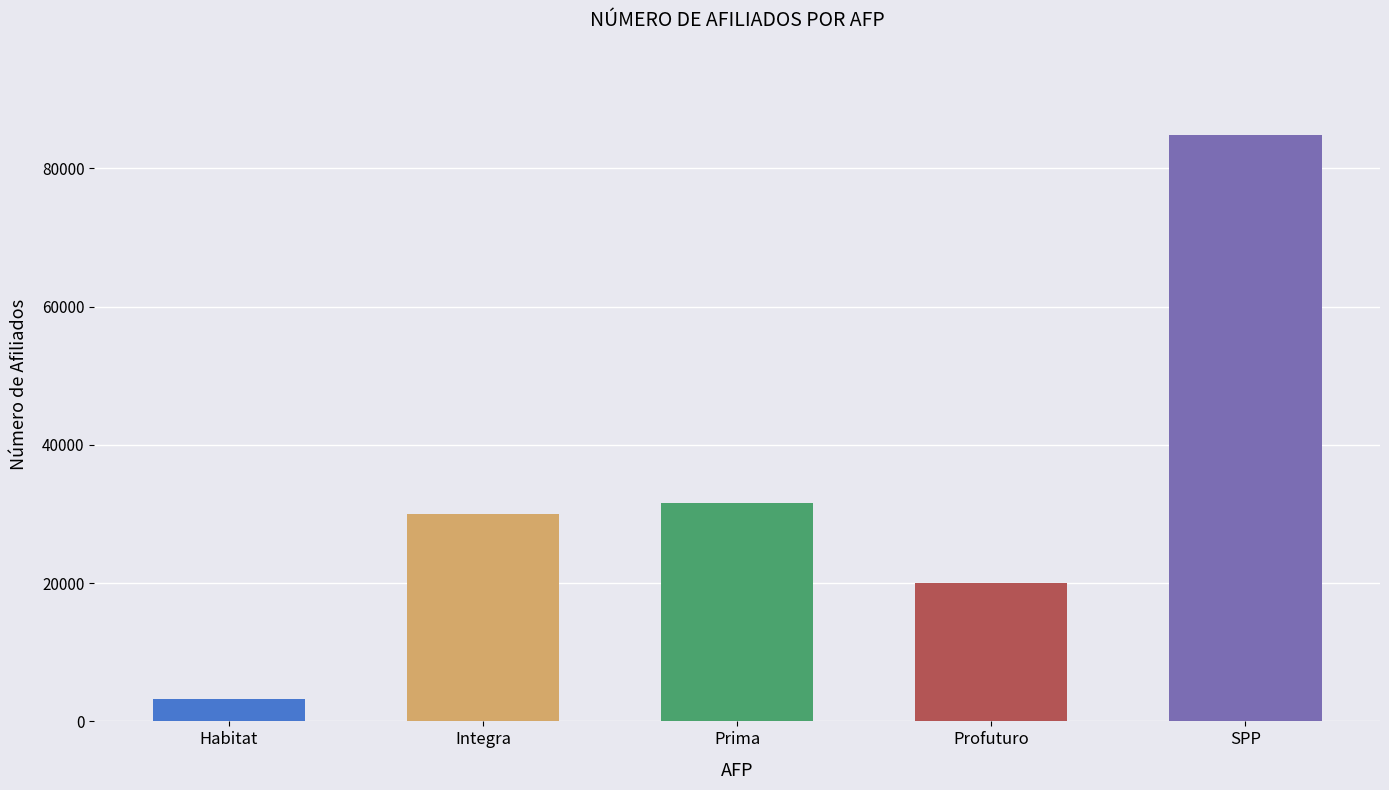

Reading left to right, list all the values displayed in this chart.

3179	30048	31633	19991	84851